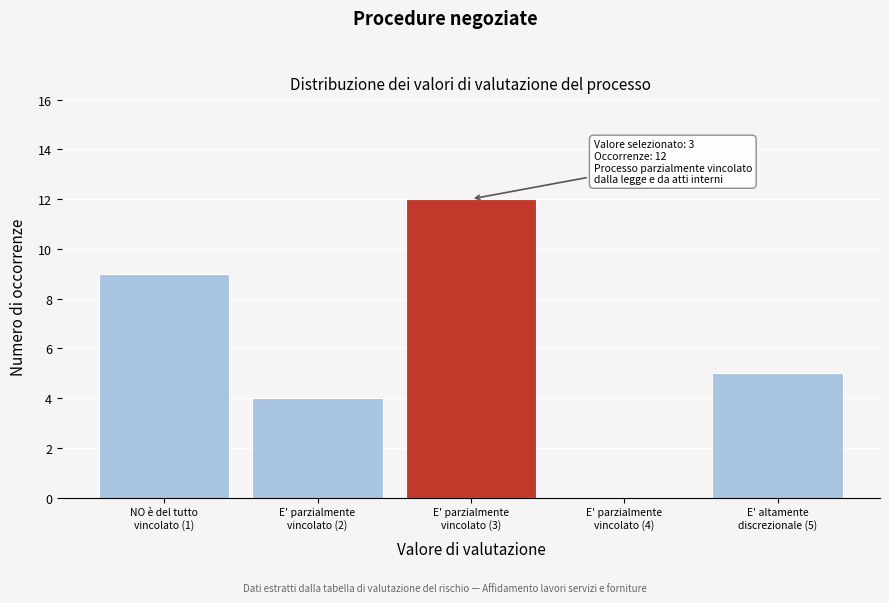

What is the sum of all values?

30